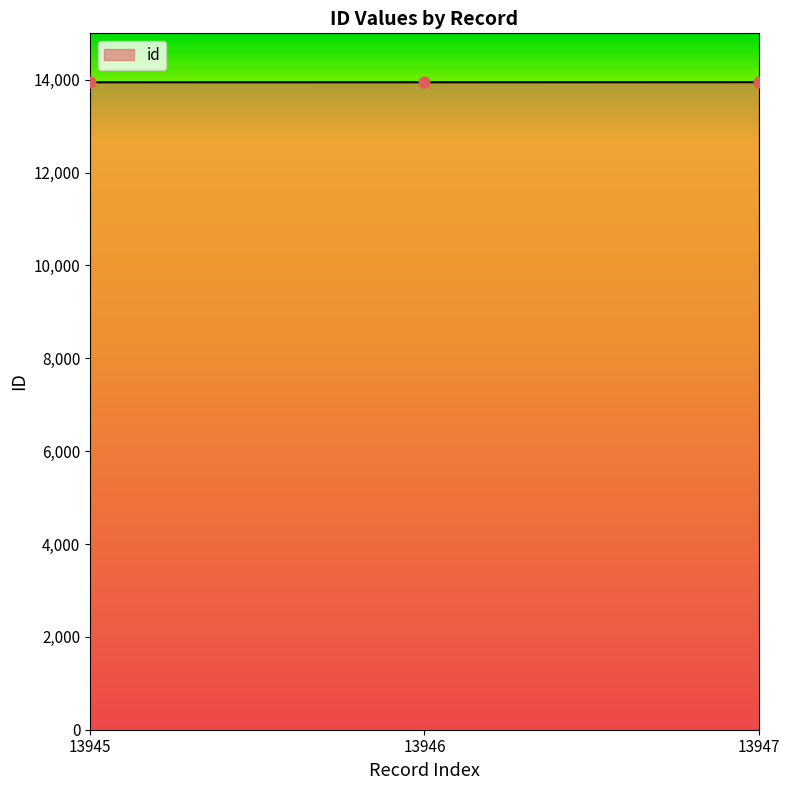

Approximately how many times larger is the value at 13947 compared to 13945?

1.0